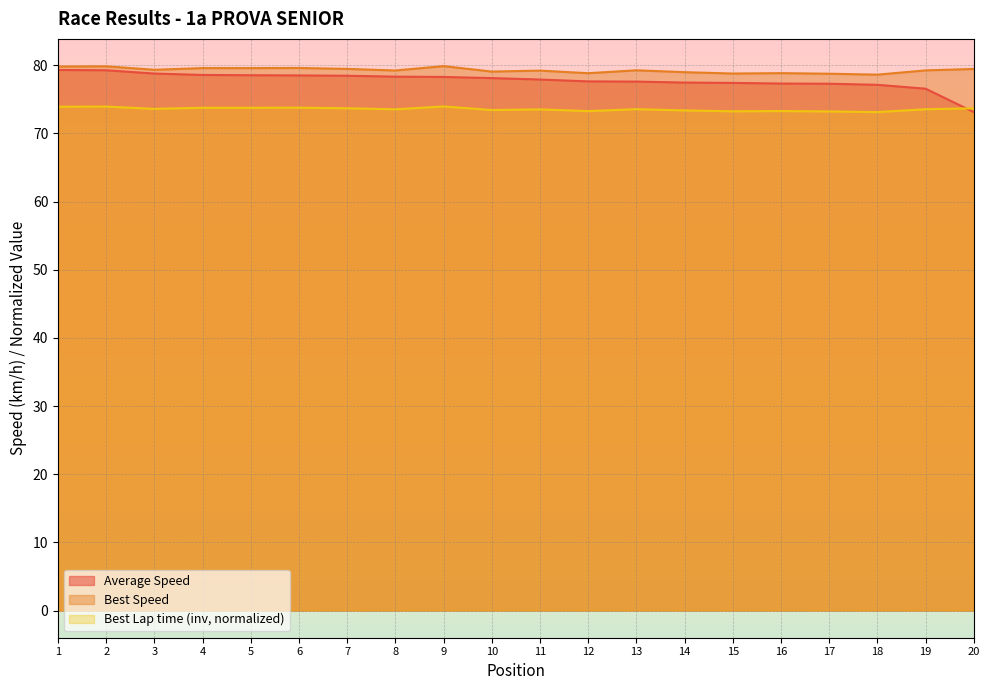

Count the number of categories in the chart.

20